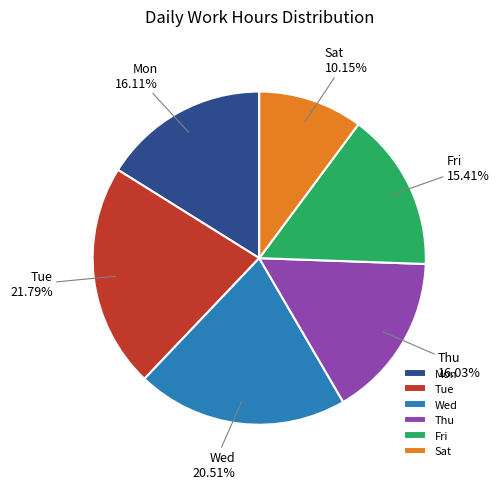

What is the ratio of the value at Mon to the value at Wed?

0.8